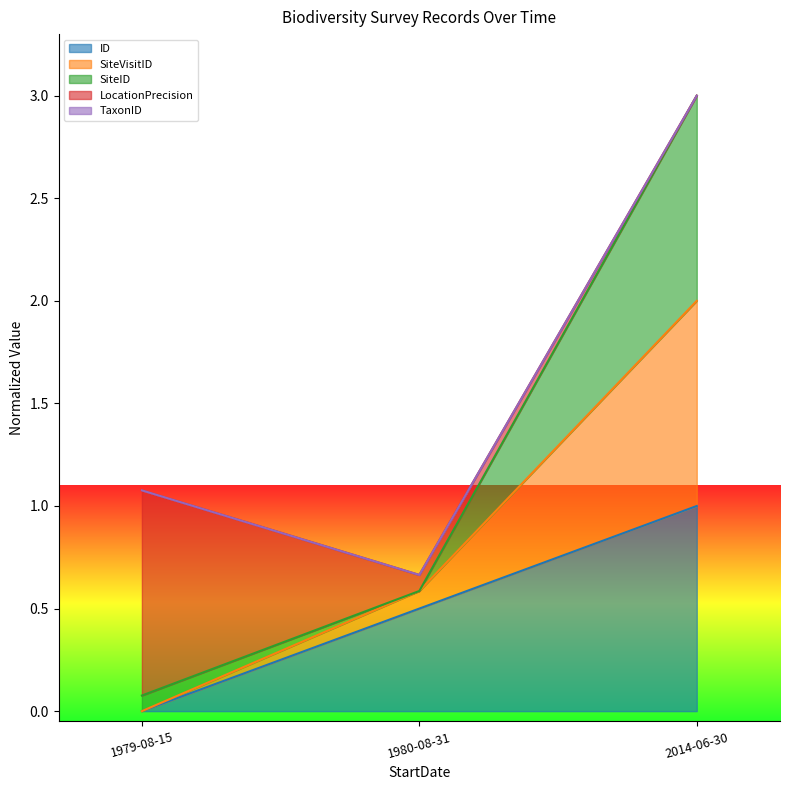

Does the chart display data point markers on the line(s)?

No